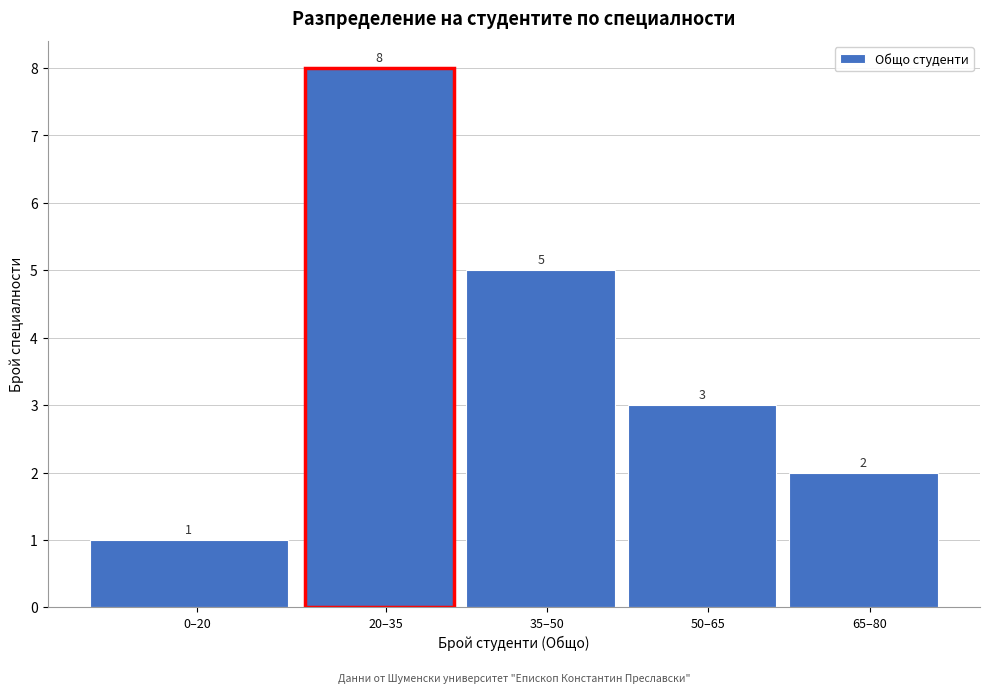

Reading left to right, what are all the values shown in this chart?

1	8	5	3	2